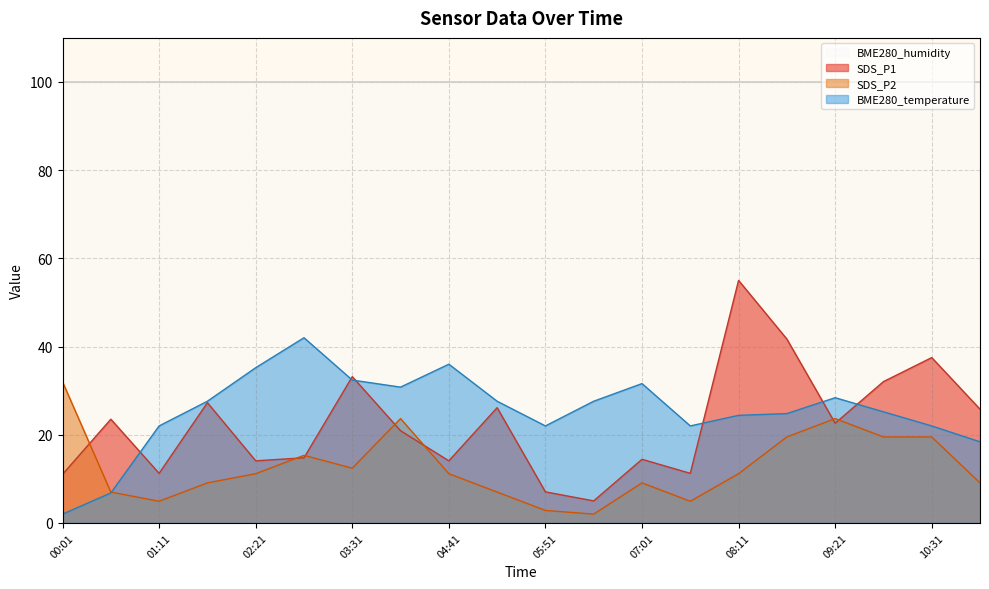

List the series in order of their peak value, lowest first.

SDS_P2, BME280_temperature, SDS_P1, BME280_humidity